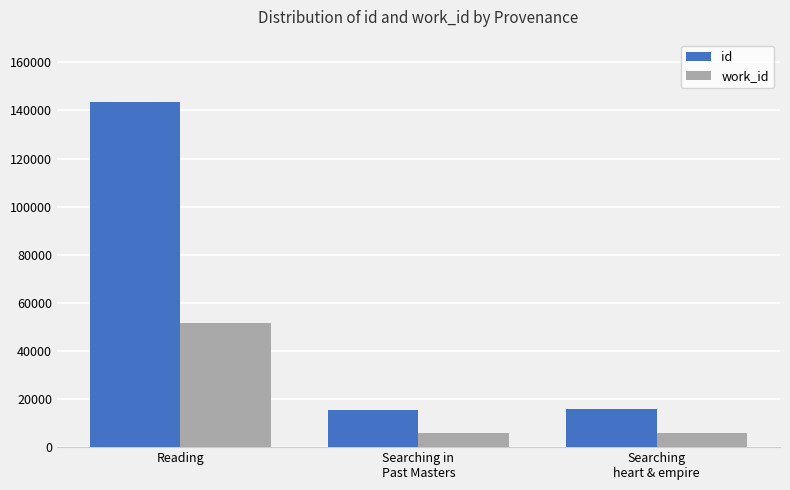

Does the chart contain any negative values?

No